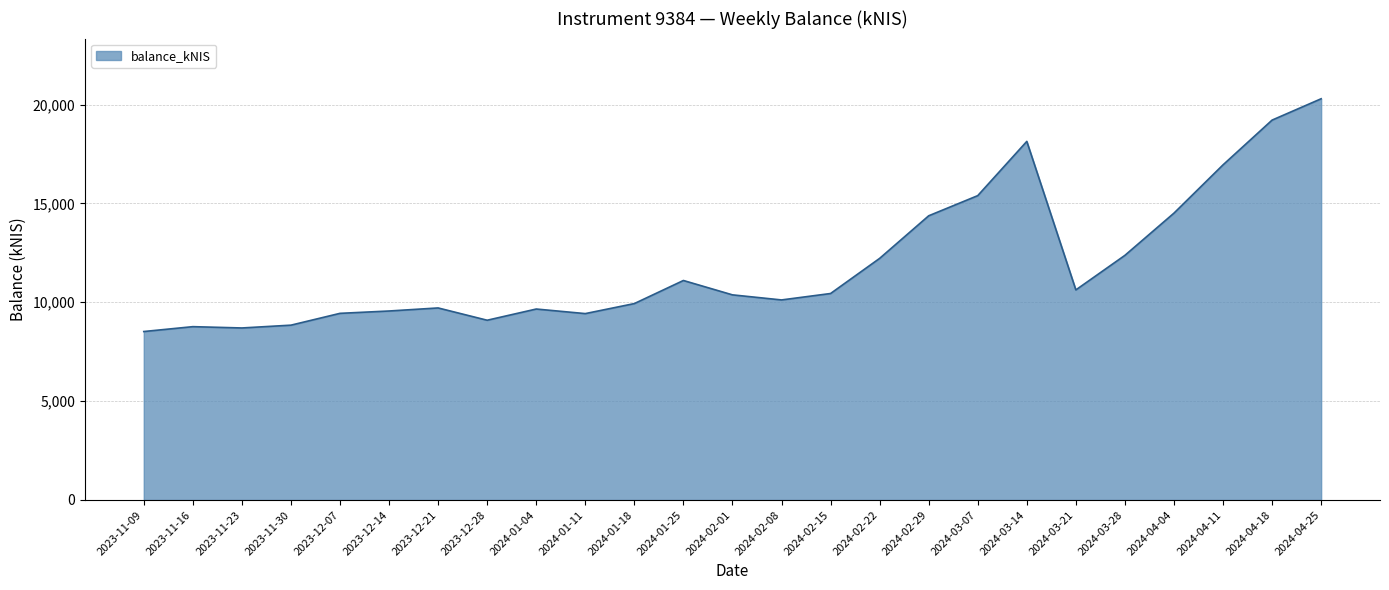

How many series are shown in this chart?

1